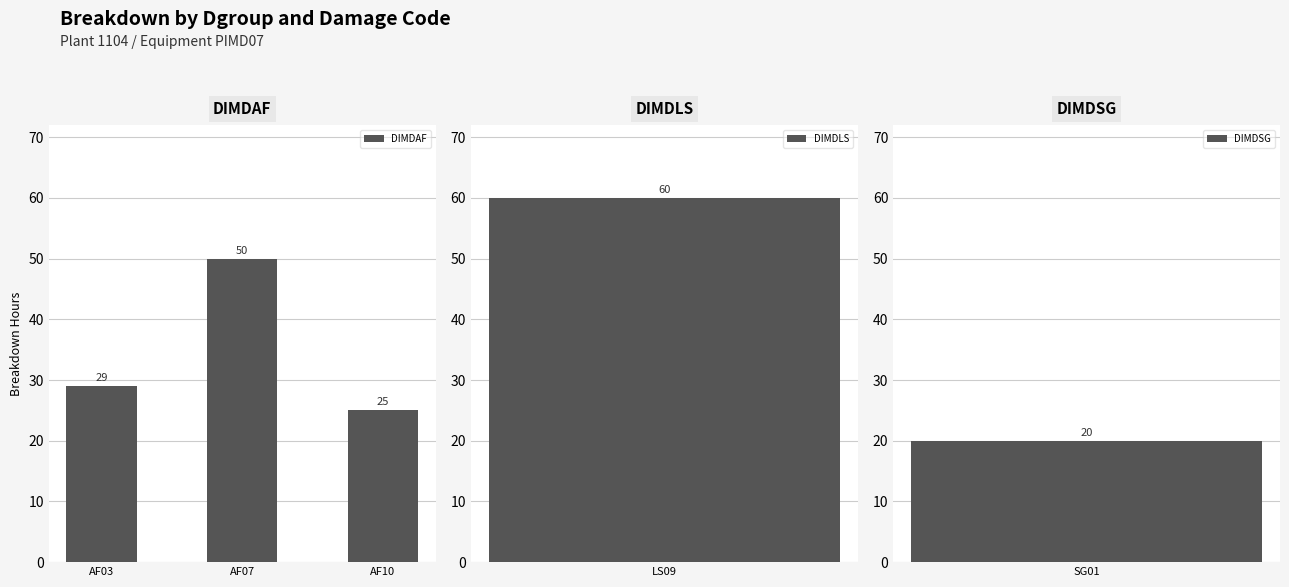

Approximately how many times larger is the value at AF10 compared to AF03?

0.9